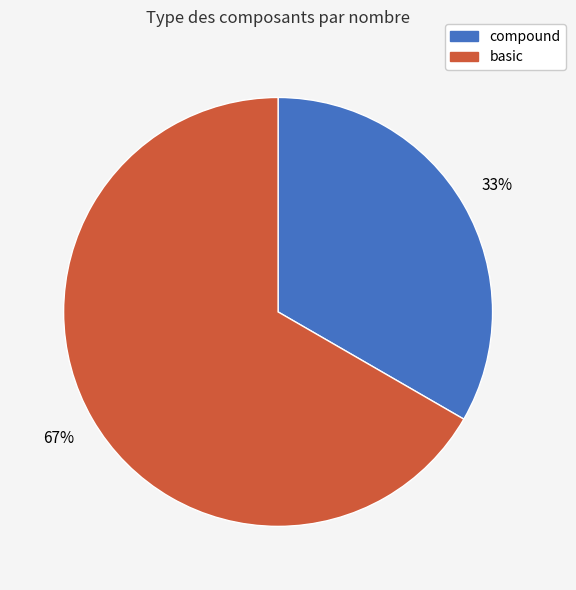

Does any single category account for the majority?

Yes